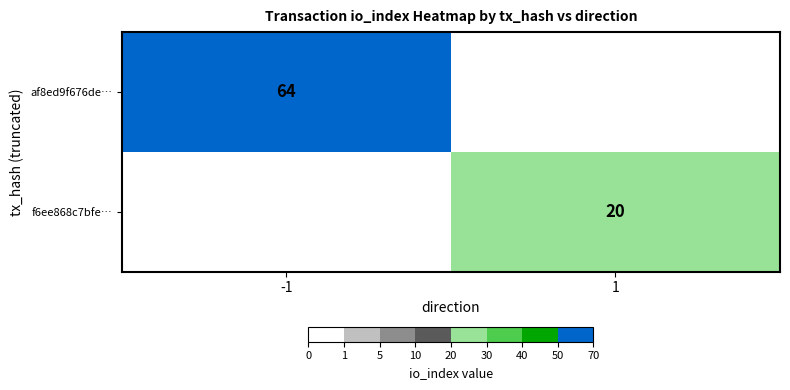

The value of f6ee868c7bfe… at 1 is 31. True or false?

False